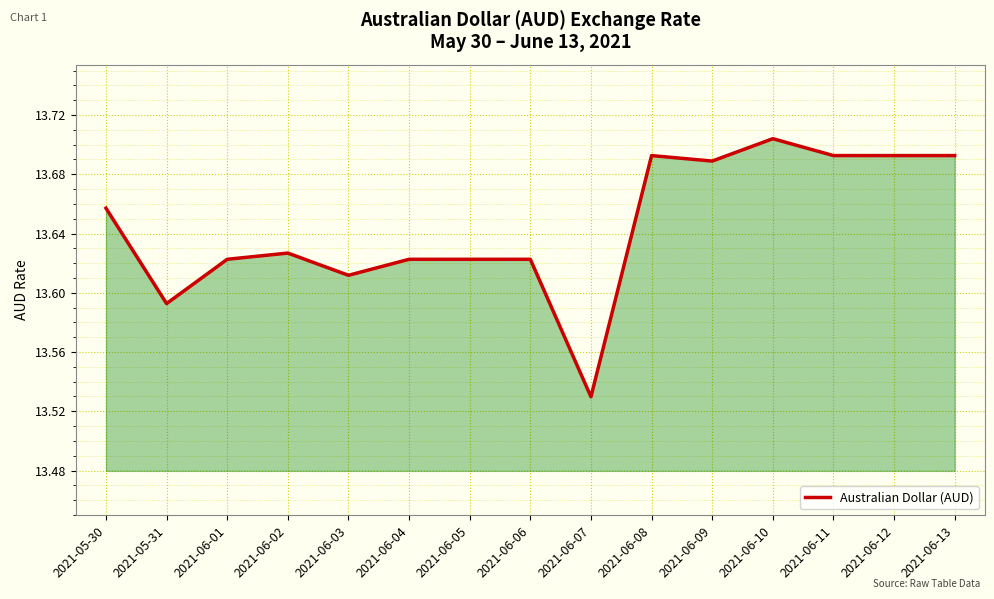

True or false: the data has more than 0 interior local peaks.

True